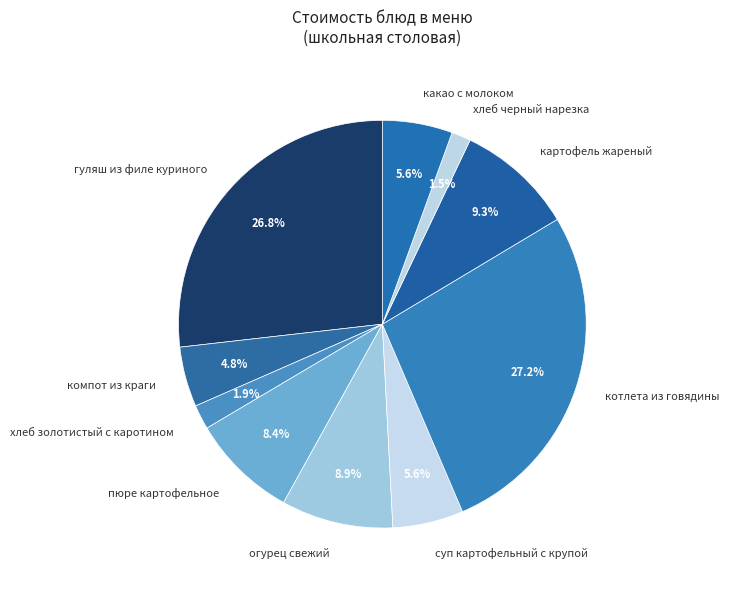

Approximately how many times larger is the value at хлеб золотистый с каротином compared to суп картофельный с крупой?

0.3